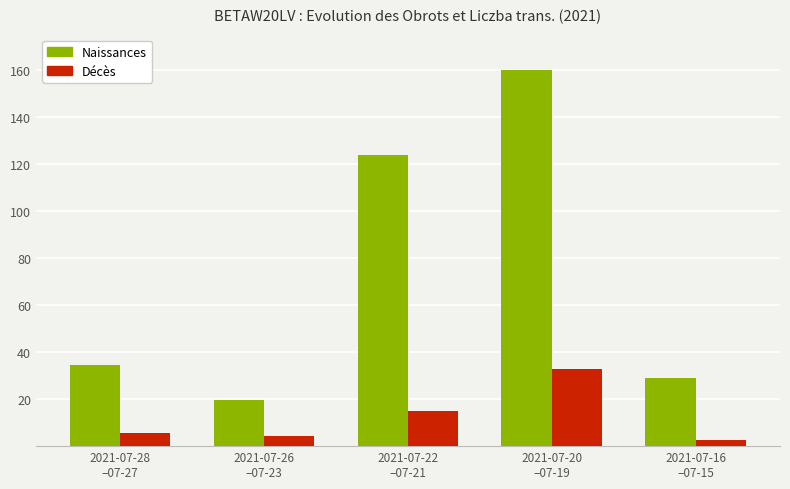

What is the value of the Naissances bar at the 4th from the left?

160.0